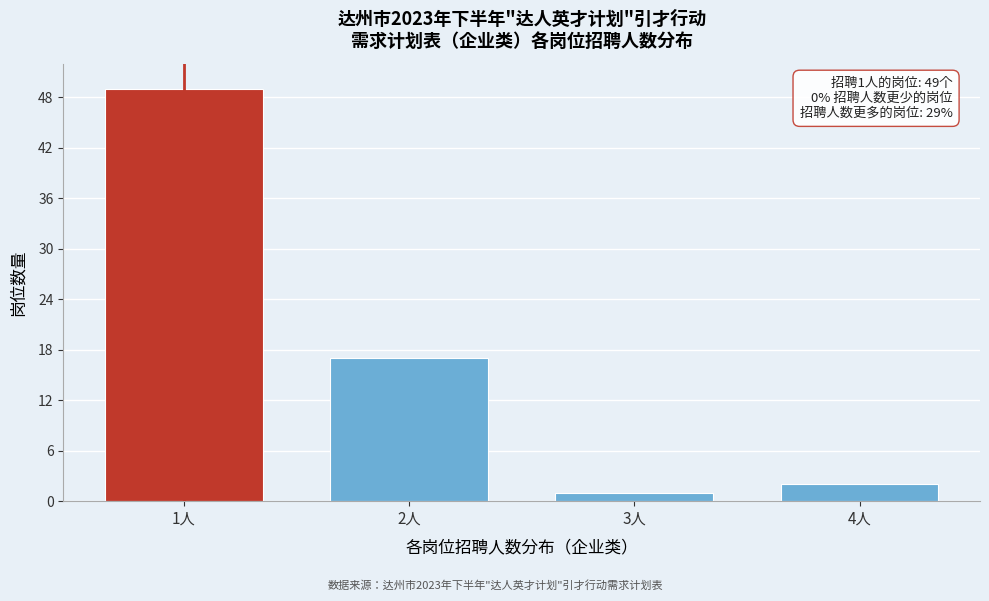

Reading right to left, what are all the values shown in this chart?

2	1	17	49